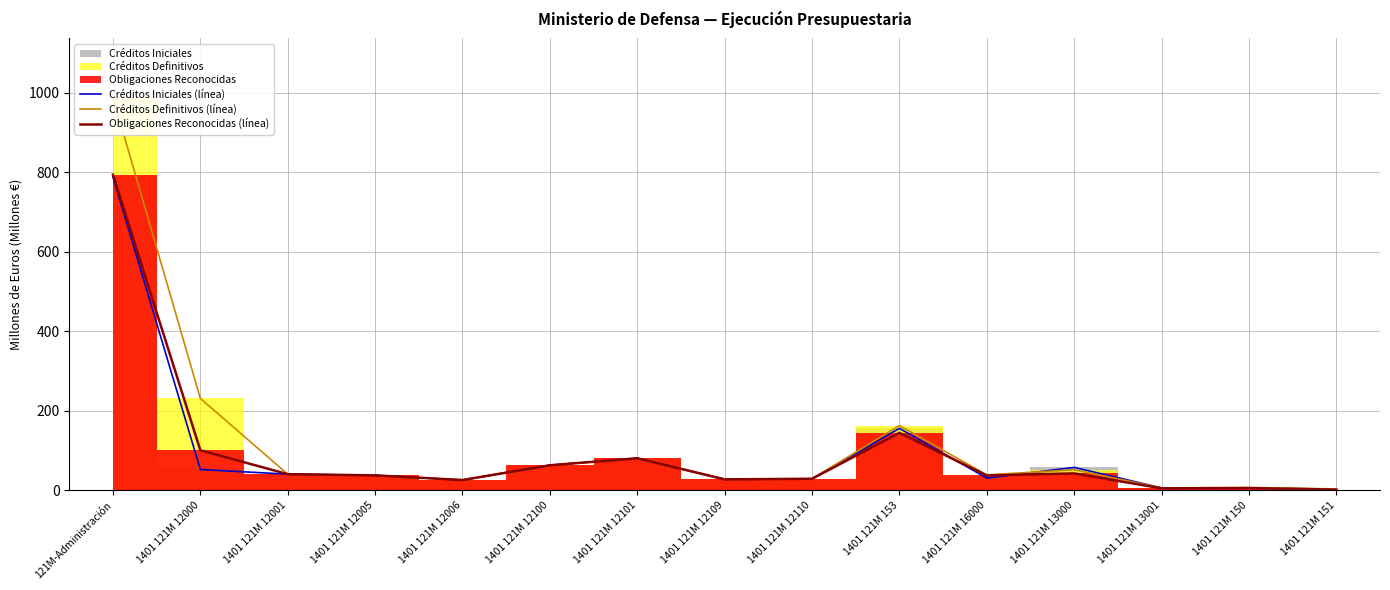

What is the difference between the Créditos Iniciales (línea) values at 1401 121M 12101 and 1401 121M 13000?

23.0